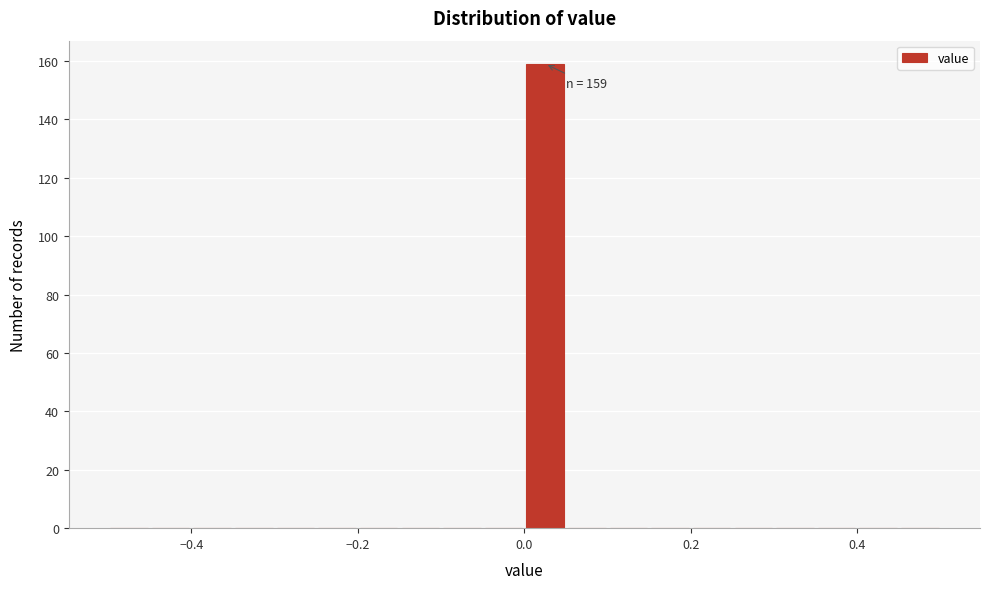

Read against the x-axis, roughly where is the centre of the tallest bar?

0.02